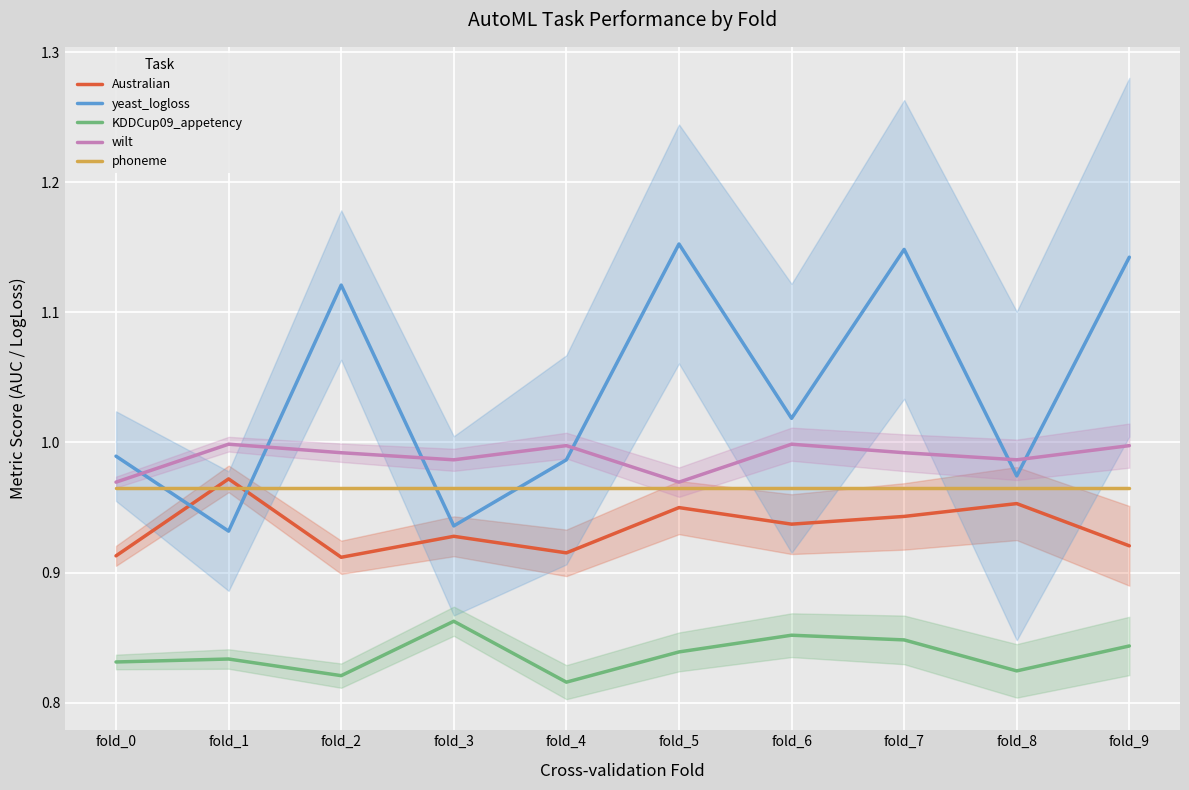

How many lines are shown in the chart?

5